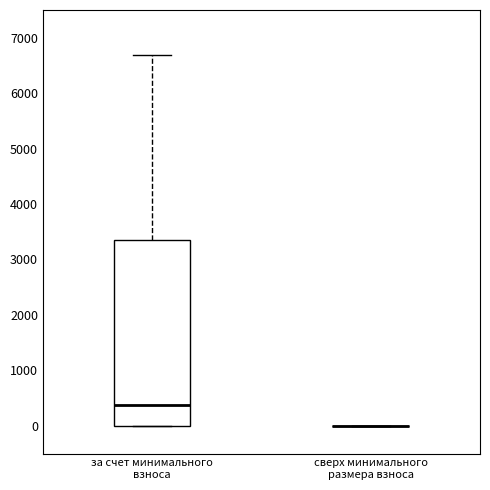

Reading left to right, read every box against the y-axis: the position of its median line, the range the box covers, and the ends of its whiskers. The values are not printed on the chart, so give them approximately, as read against the axis.

за счет минимального взноса: median 400, box 0 to 3300, whiskers 0 to 6700
сверх минимального размера взноса: box collapsed to a line at 0, whiskers 0 to 0